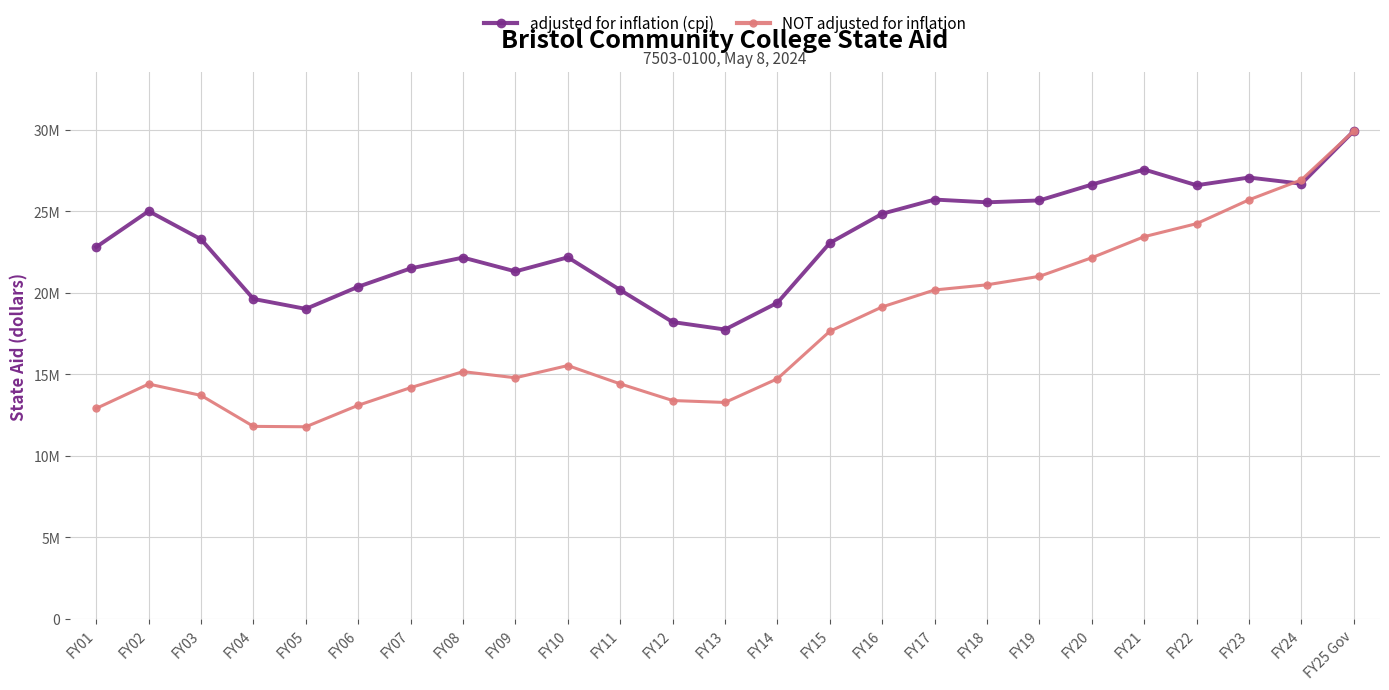

Is this an area chart (filled region under the line)?

No